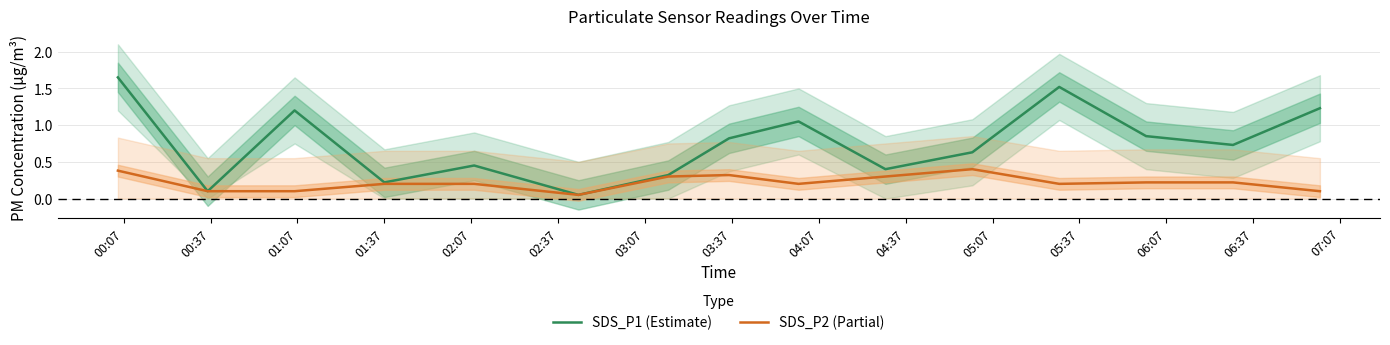

Reading left to right, list all the values displayed in this chart.

SDS_P1 (Estimate): 1.6	0.1	1.2	0.2	0.5	0.1	0.3	0.8	1.1	0.4	0.6	1.5	0.8	0.7	1.2
SDS_P2 (Partial): 0.4	0.1	0.1	0.2	0.2	0.1	0.3	0.3	0.2	0.3	0.4	0.2	0.2	0.2	0.1